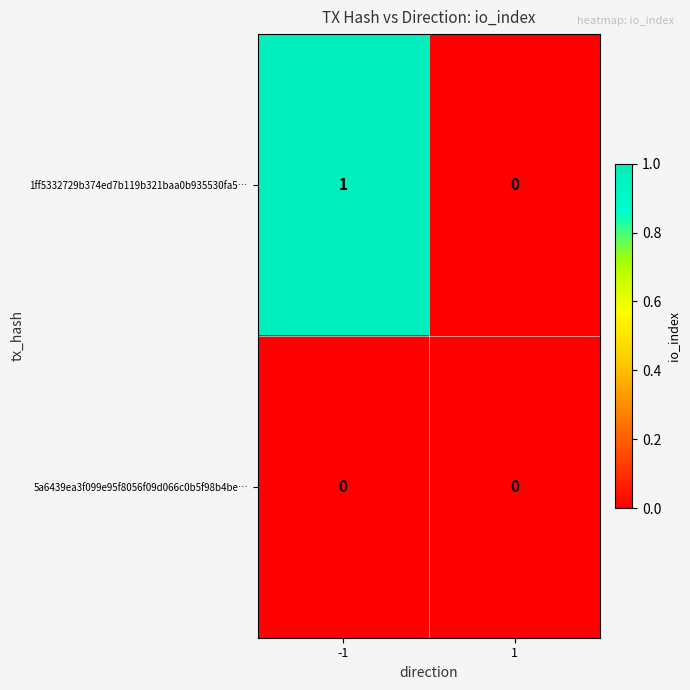

Count the number of data series in this chart.

2